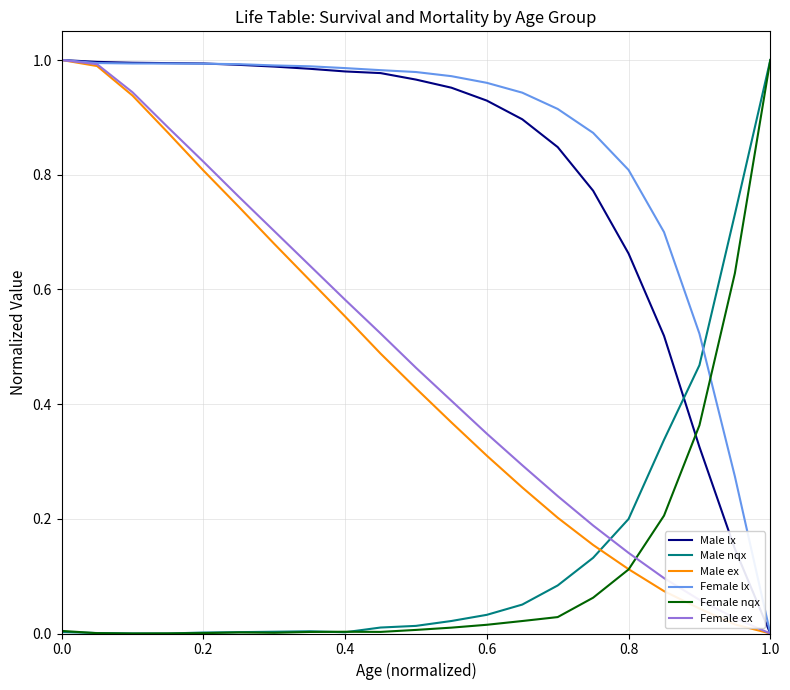

After their last crossing, which series has the higher values: Female lx or Male nqx?

Male nqx